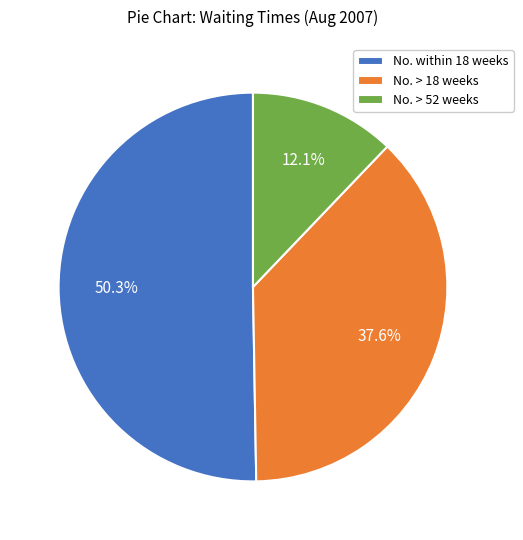

Do No. > 18 weeks and No. > 52 weeks together represent more than half of the pie?

No